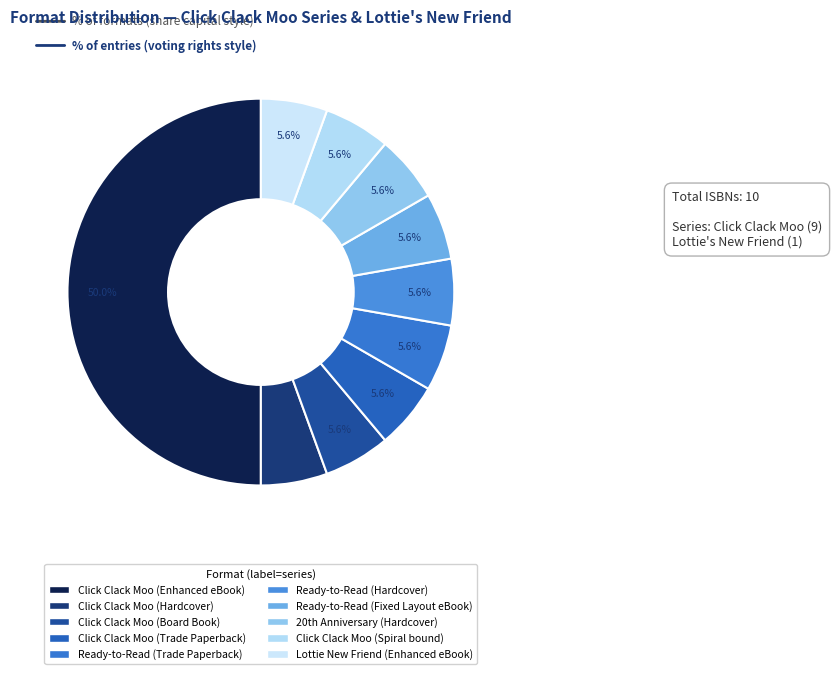

Is Click Clack Moo (Board Book) the majority of the pie?

No